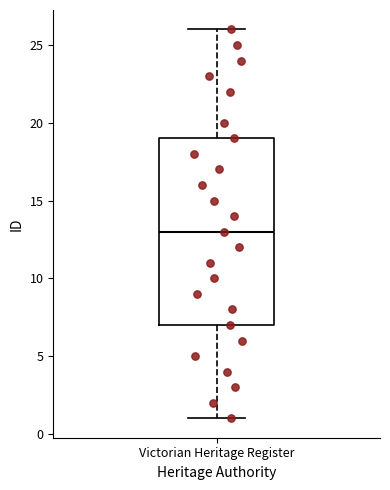

Transcribe this box plot: give where the median line is, the range the box spans, and where the two whiskers end, as read against the y-axis. The values are not printed on the chart, so give them approximately, as read against the axis.

median 13, box 7 to 19, whiskers 1 to 26